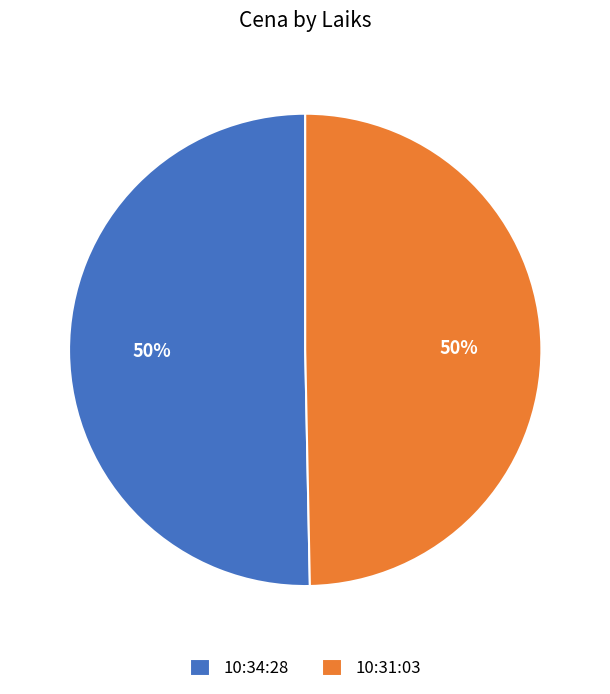

Combined, do 10:31:03 and 10:34:28 account for over 50%?

Yes